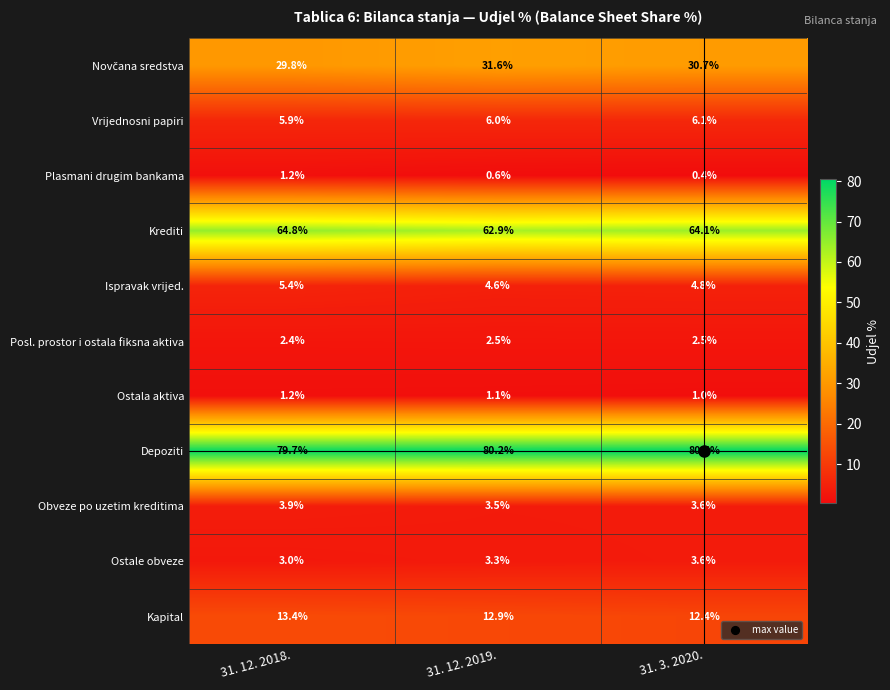

Which label corresponds to the smallest value in the chart?

31. 3. 2020.